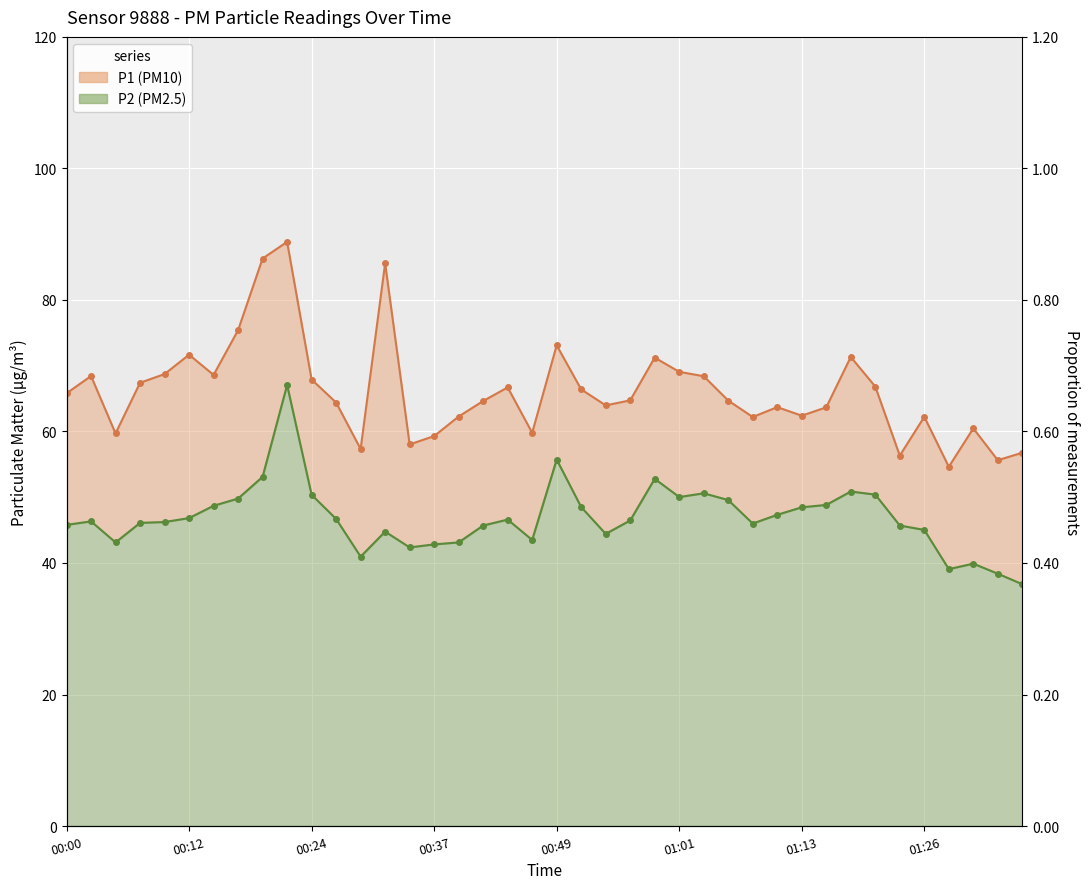

What is the total value across all series at 28?

108.2